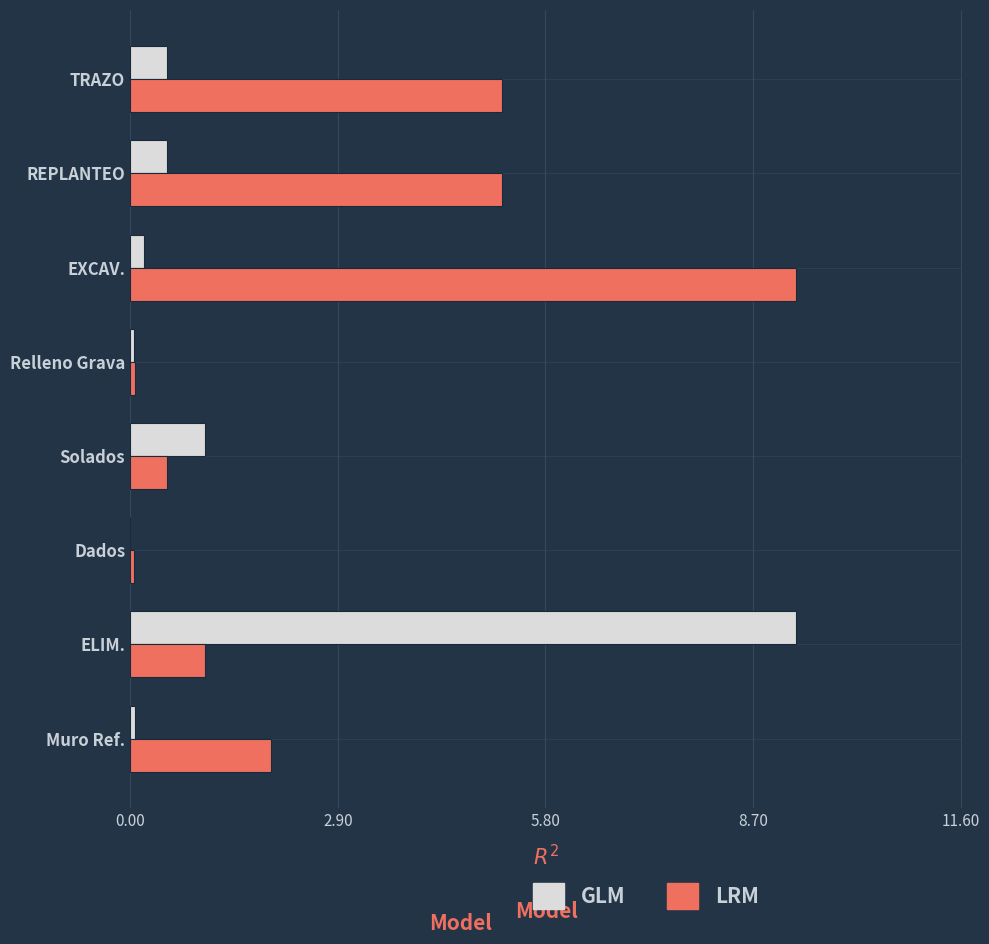

Between REPLANTEO and ELIM., which series saw the biggest shift?

GLM